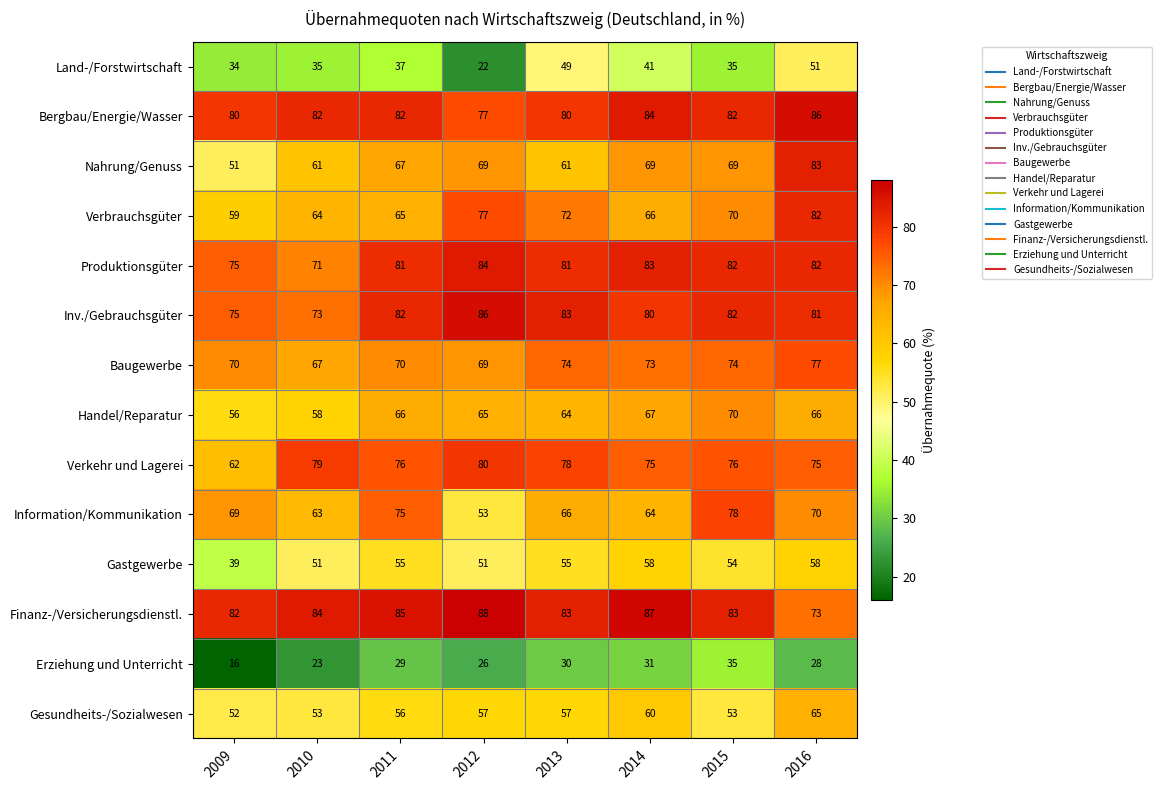

What is the smallest value displayed?

16